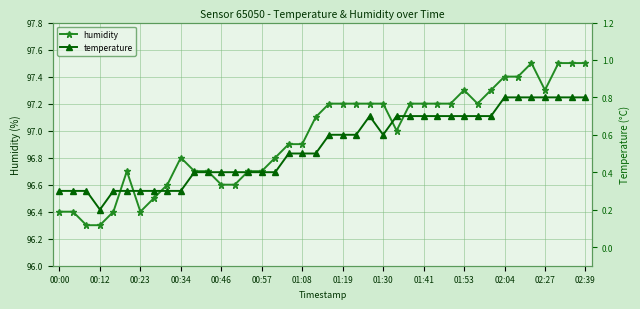

The humidity series shows 97.2 at 01:30. True or false?

True